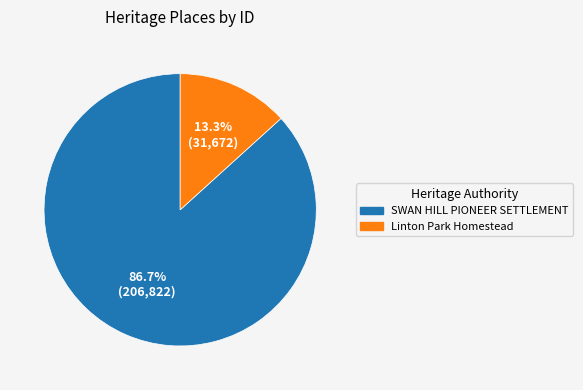

Does Linton Park Homestead represent more than half of the total?

No